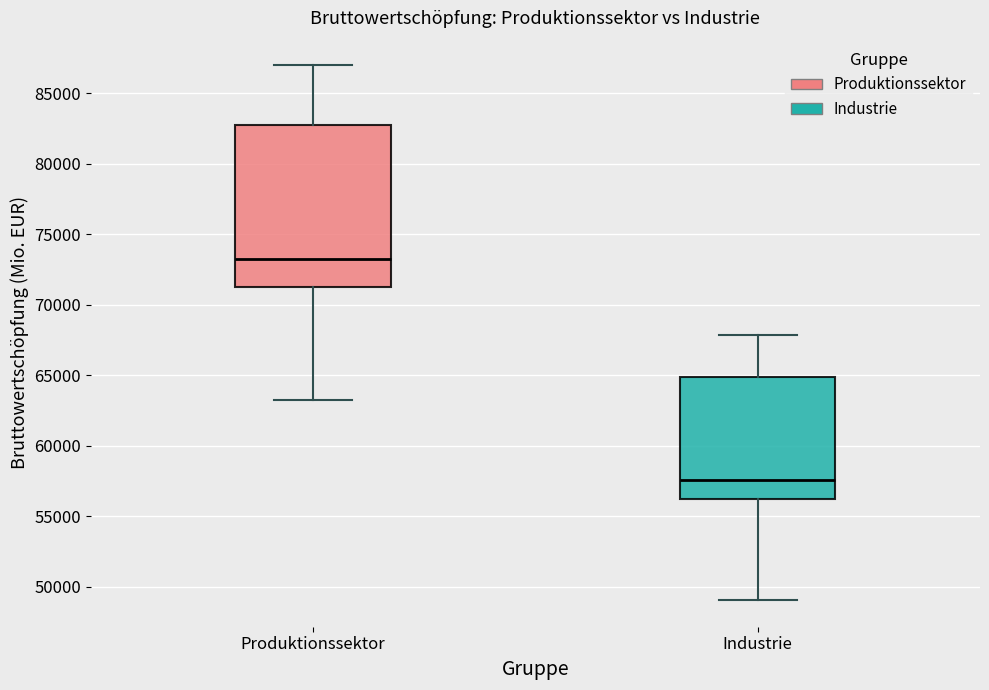

Which box's median line is the highest?

Produktionssektor